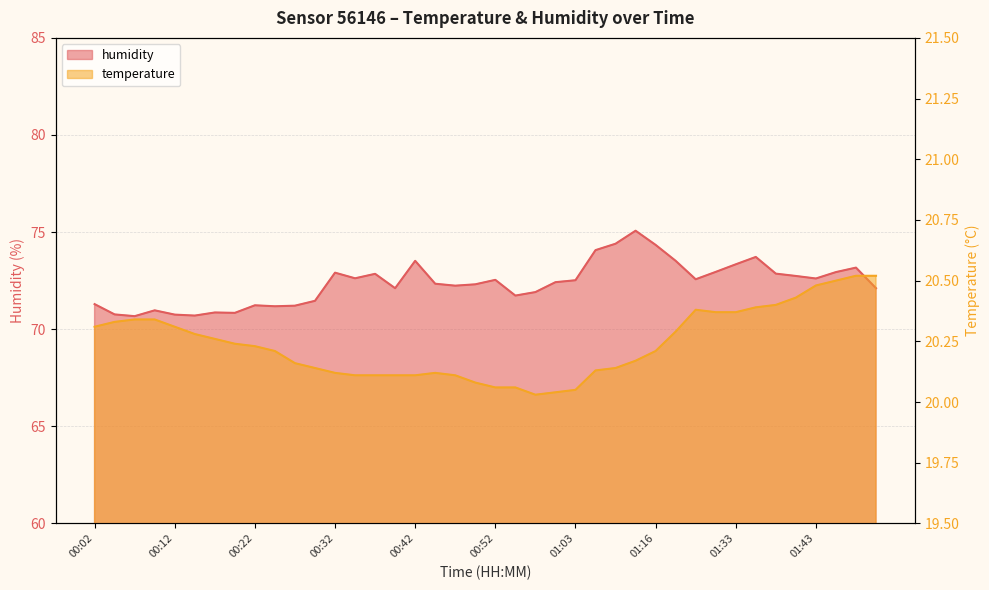

At 01:16, list the series in order from largest to smallest.

humidity, temperature